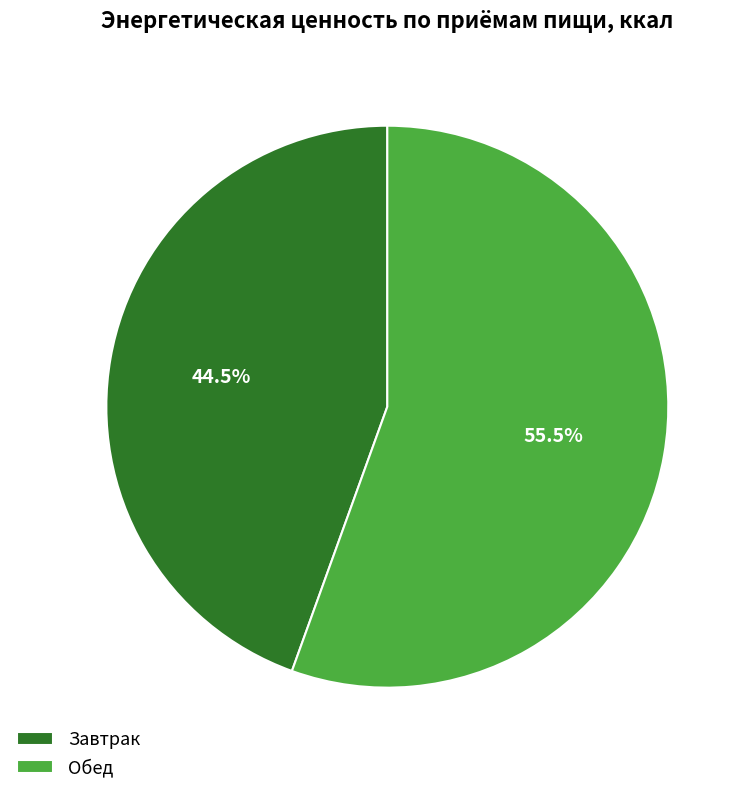

Do Завтрак and Обед together represent more than half of the pie?

Yes